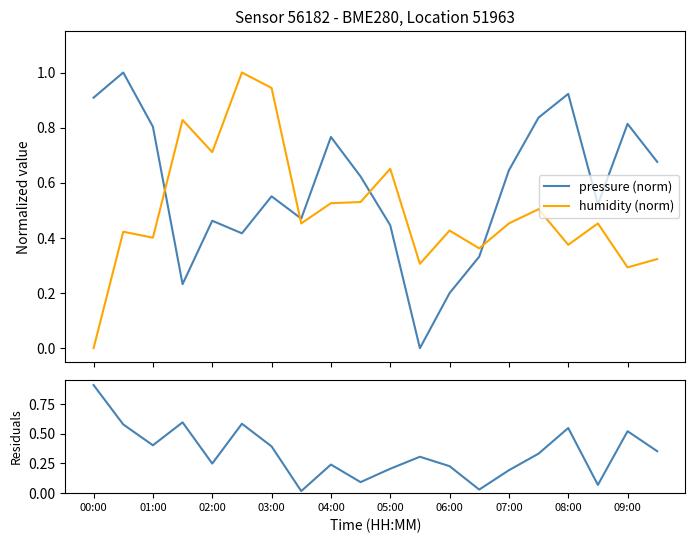

How many intersections are there between pressure (norm) and humidity (norm)?

4